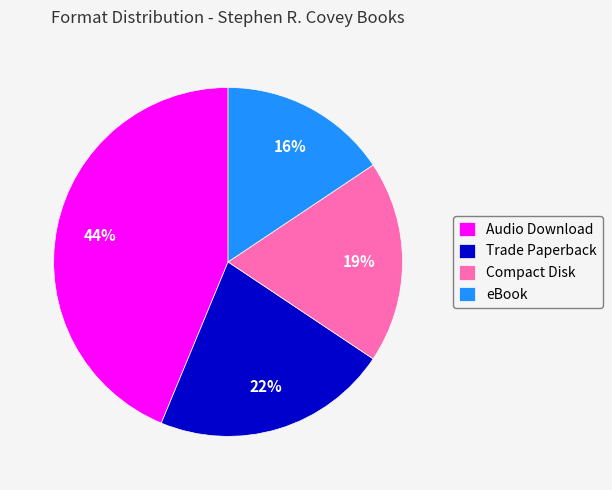

What is the largest slice in the pie chart?

Audio Download